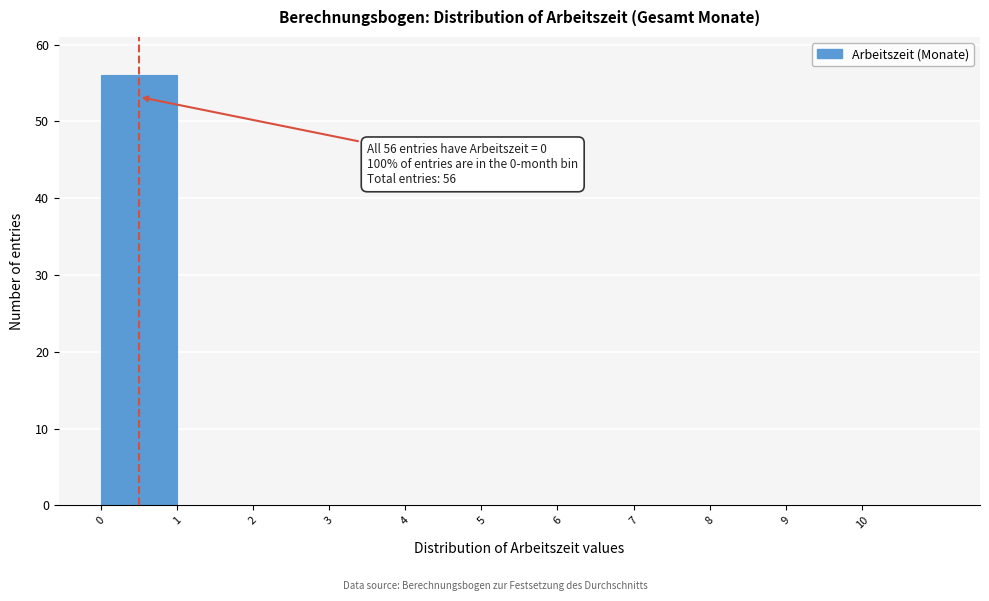

Reading left to right, list all the values displayed in this chart.

0=56	1=0	2=0	3=0	4=0	5=0	6=0	7=0	8=0	9=0	10=0